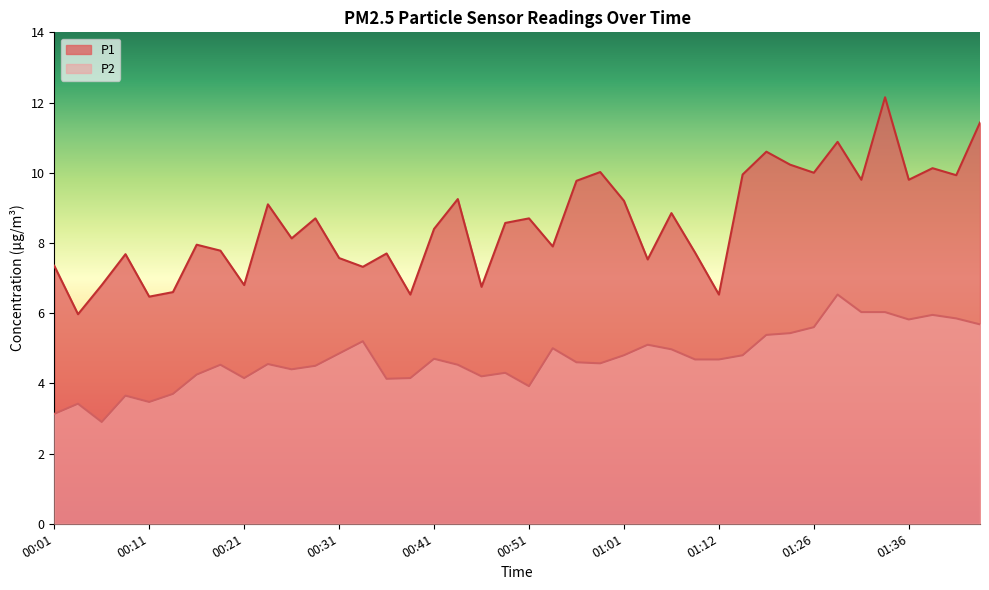

Which category has the lowest value across all series?

00:06